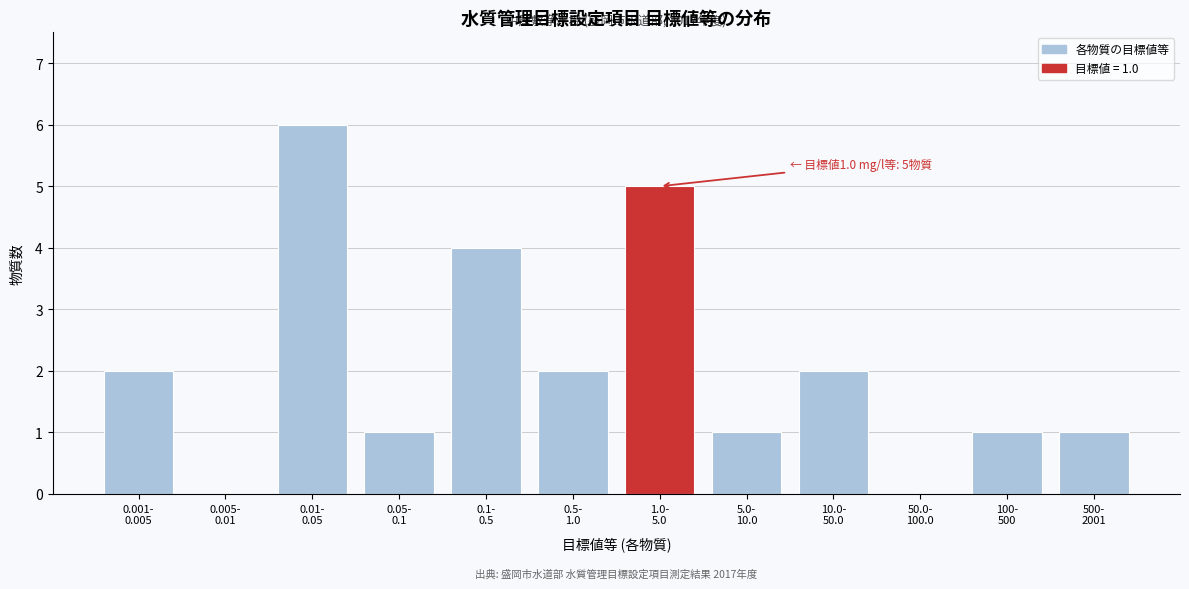

What is the greatest value displayed?

6